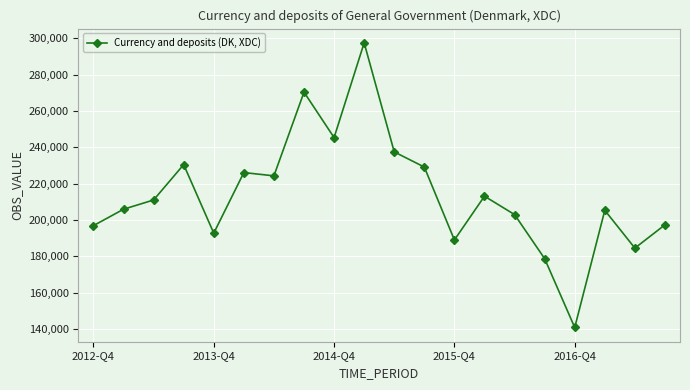

What is the sum of all values?

4278082